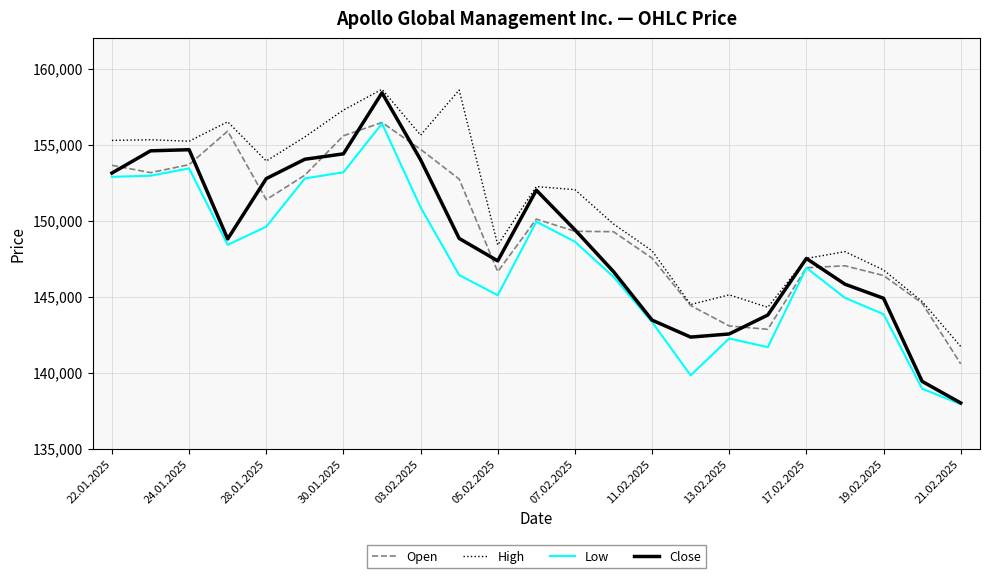

Which series has the largest range (max minus min)?

Close